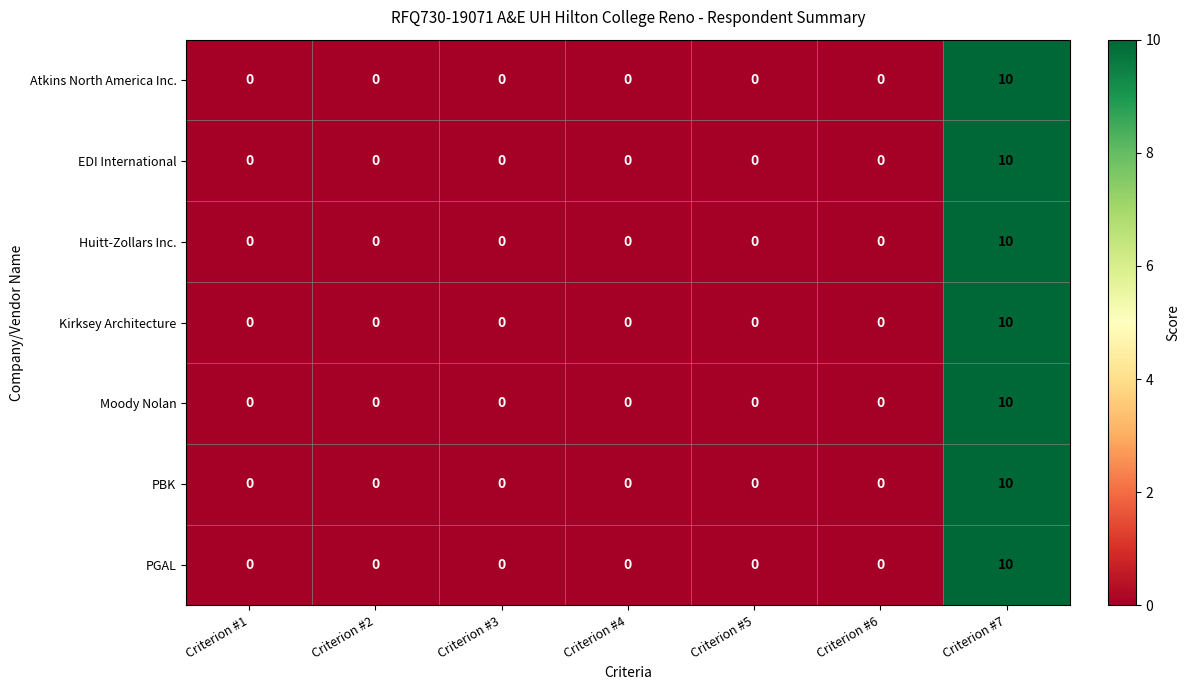

The value of Kirksey Architecture at Criterion #6 is -7. True or false?

False